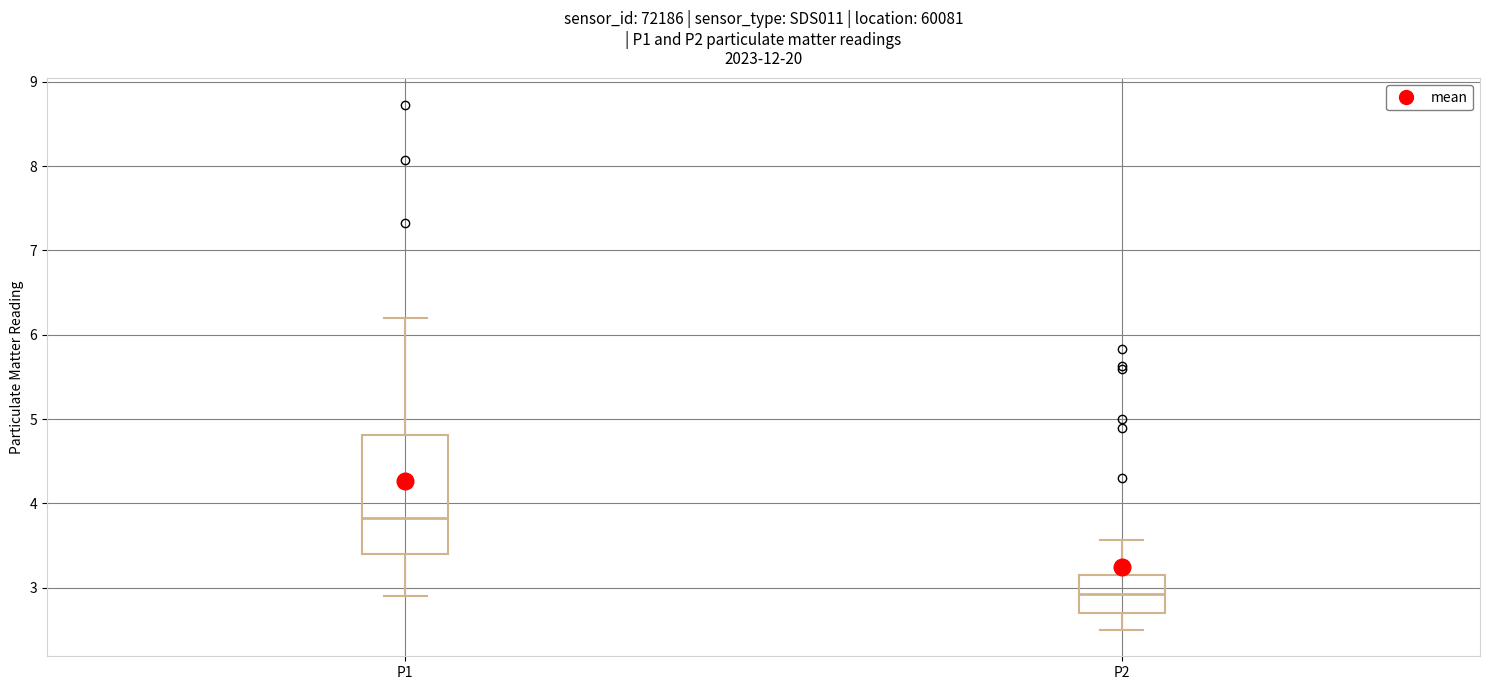

Which box's median line is the highest?

P1